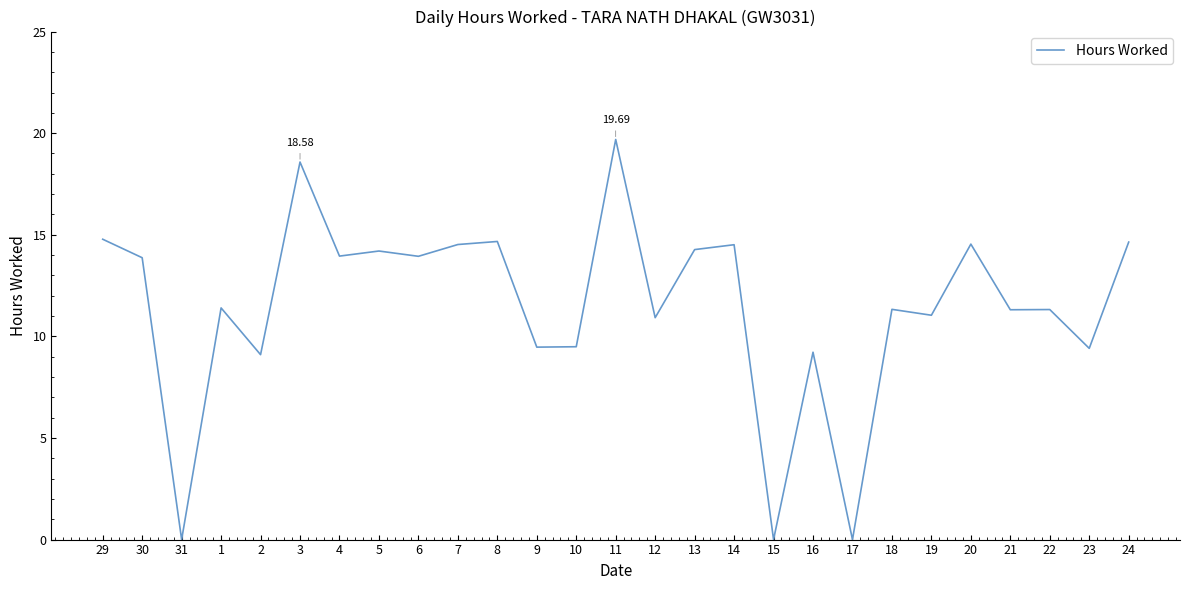

Between 29 and 6, which is larger?

29